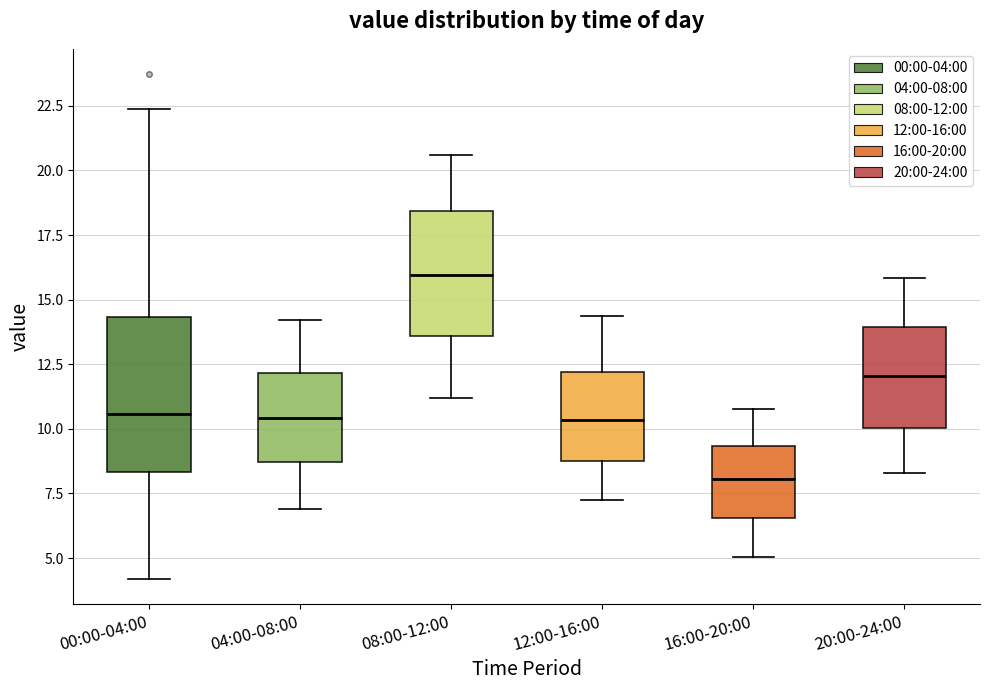

Where does the median line of the box for 00:00-04:00 sit on the y-axis? The values are not printed on the chart, so give them approximately, as read against the axis.

10.5